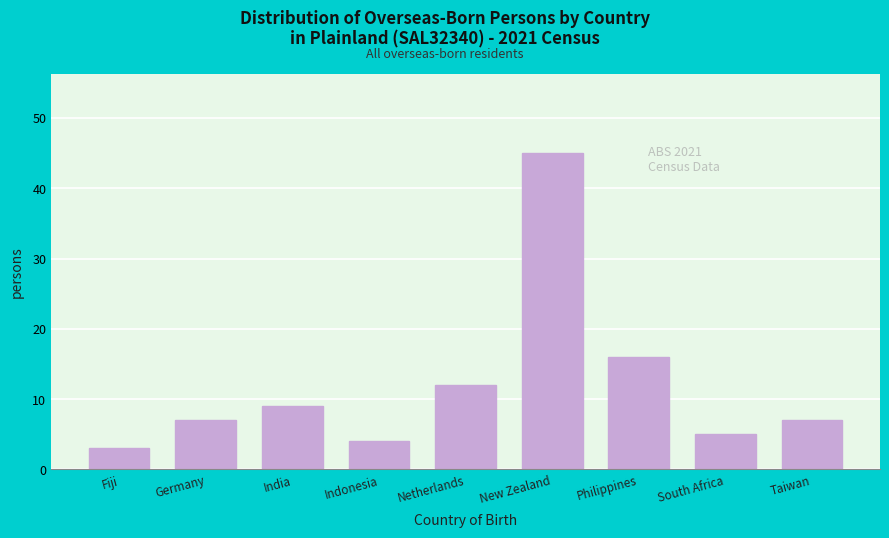

Reading left to right, list all the values displayed in this chart.

3	7	9	4	12	45	16	5	7